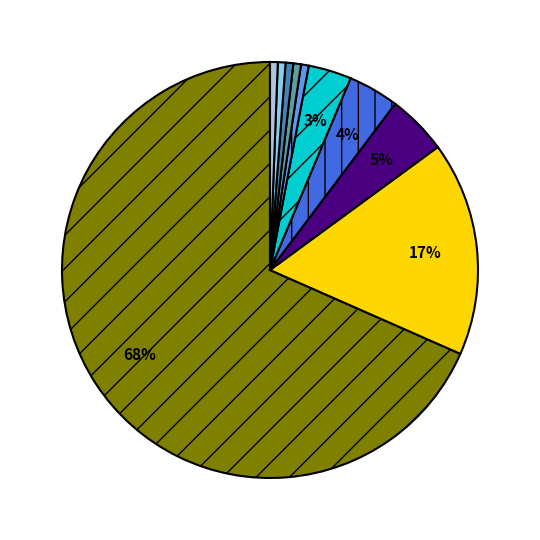

To the nearest percent, what is the average slice percentage?

10%